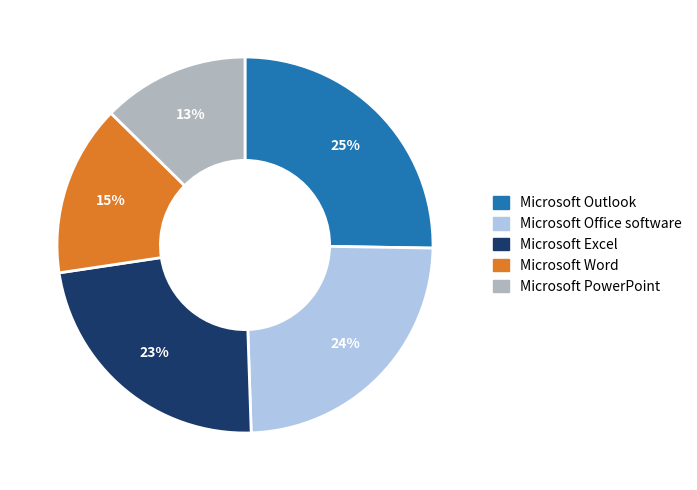

To the nearest percent, what is the average slice percentage?

20%